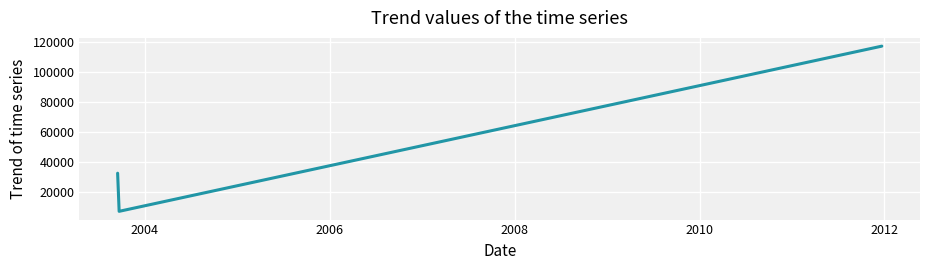

What is the difference between the maximum and minimum values?

110058